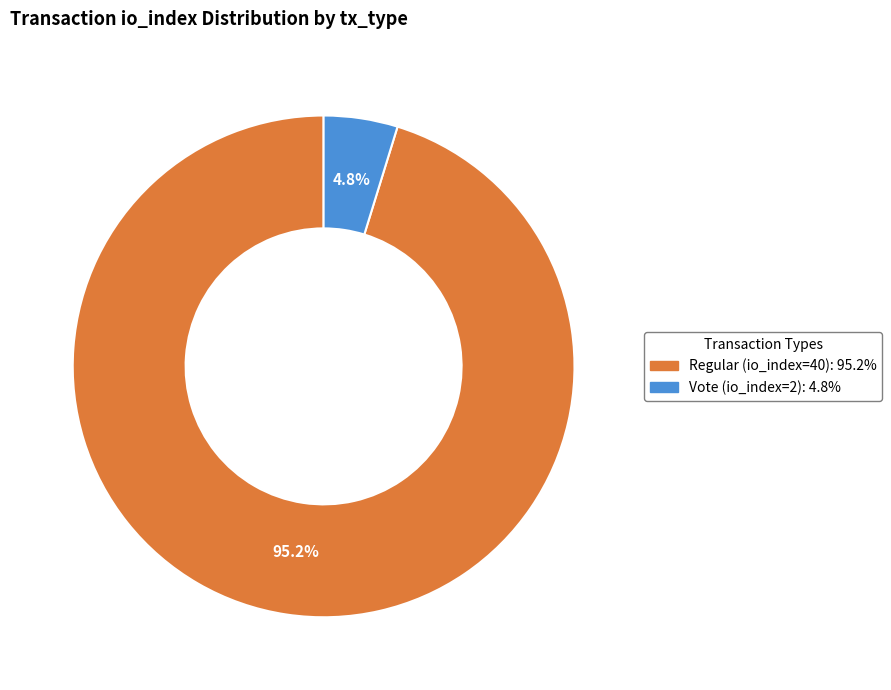

Between Vote (io_index=2) and Regular (io_index=40), which is larger?

Regular (io_index=40)